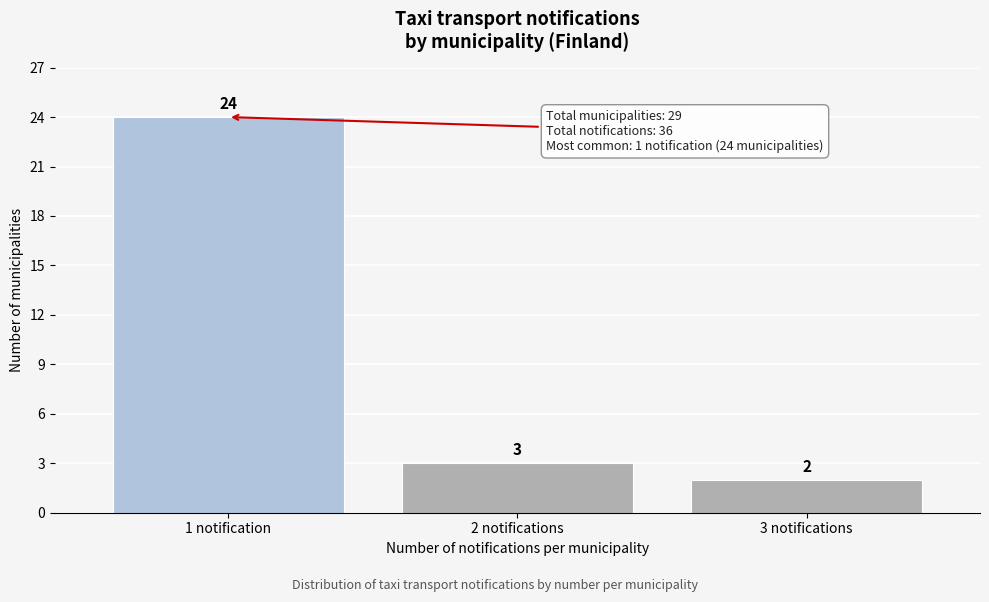

Reading left to right, transcribe all the data shown in this chart.

24	3	2